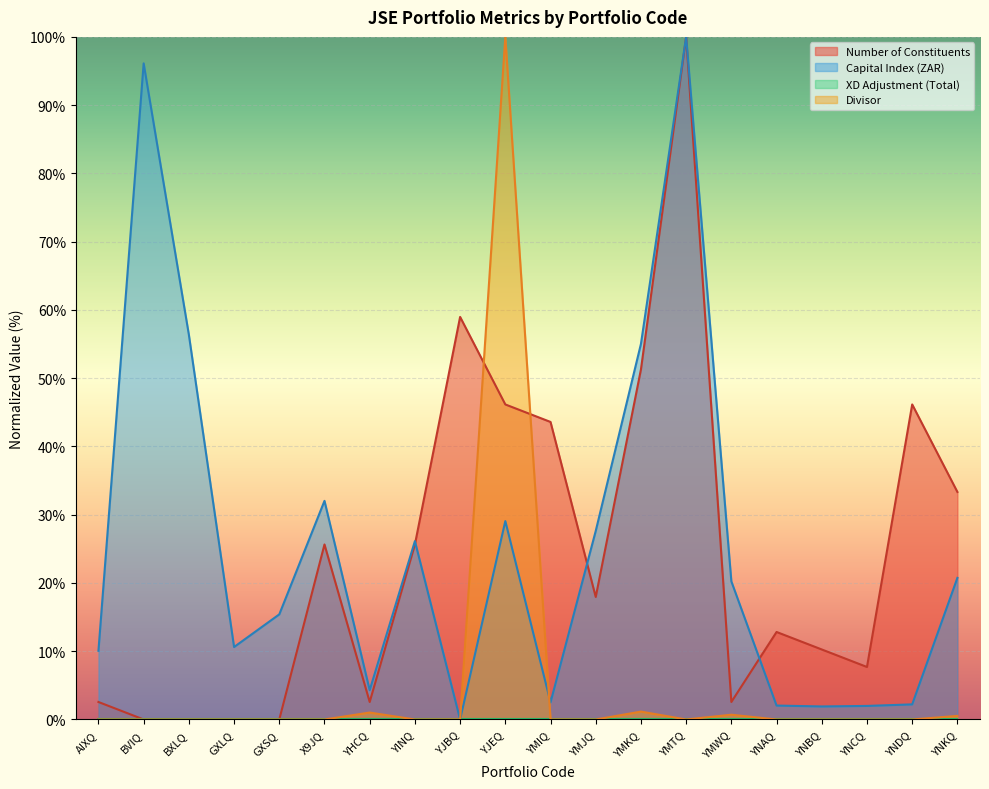

How many values in the Capital Index (ZAR) series exceed 20?

10